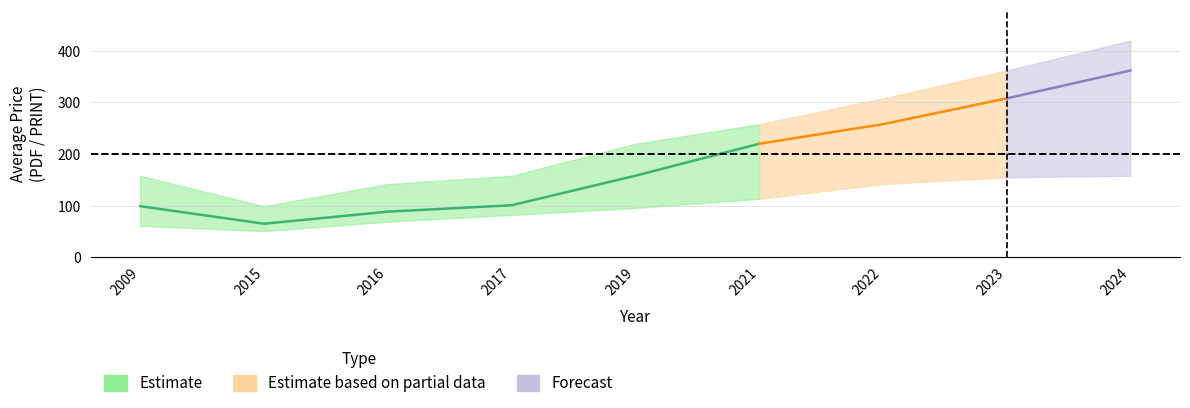

Which has a higher value, 2023 or 2021?

2023